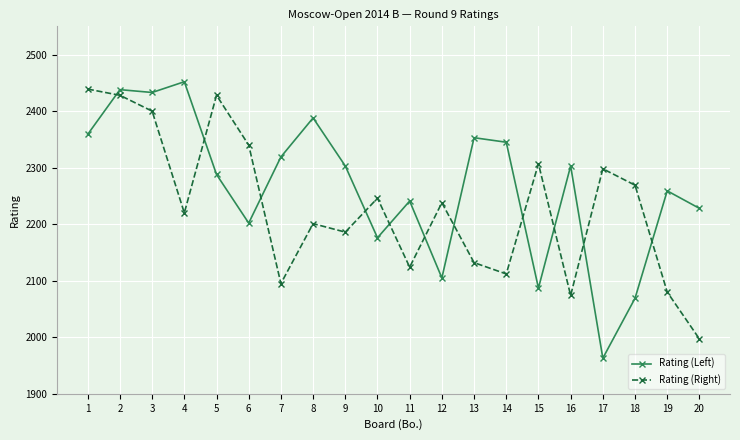

True or false: Rating (Right) has more than 1 interior local peaks.

True